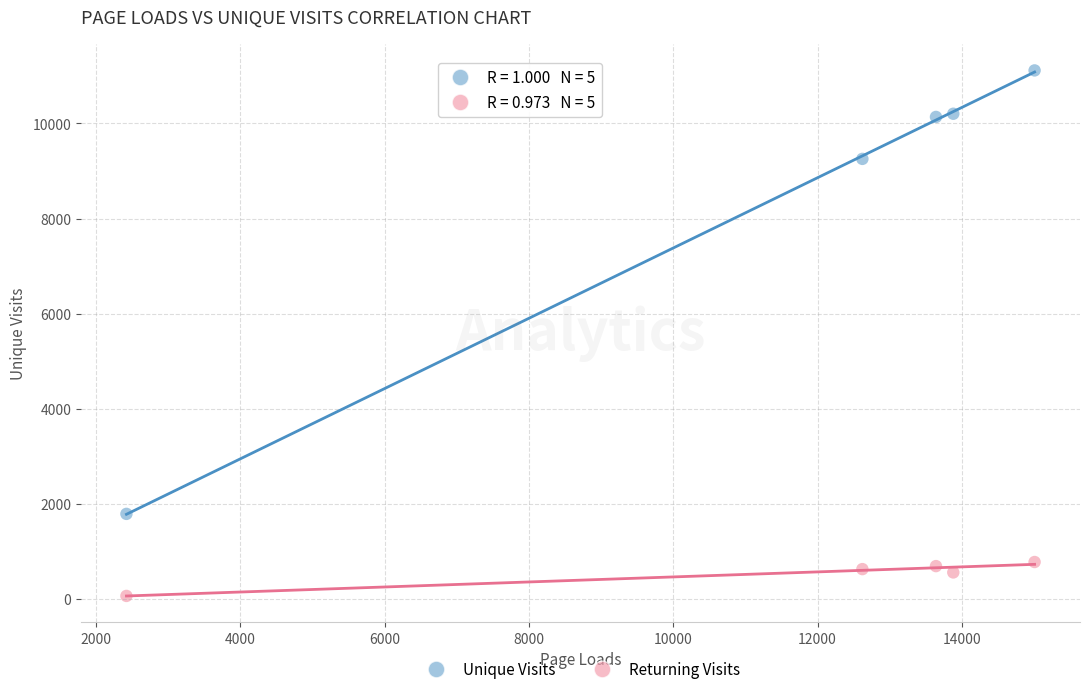

Across all series, what Y value is closest to 5590?

9255